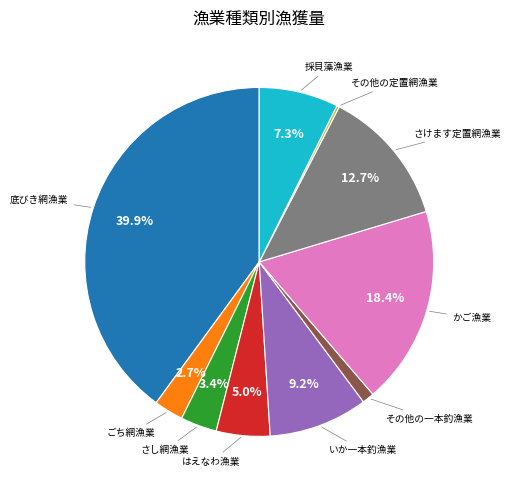

Is there a majority slice in this chart?

No